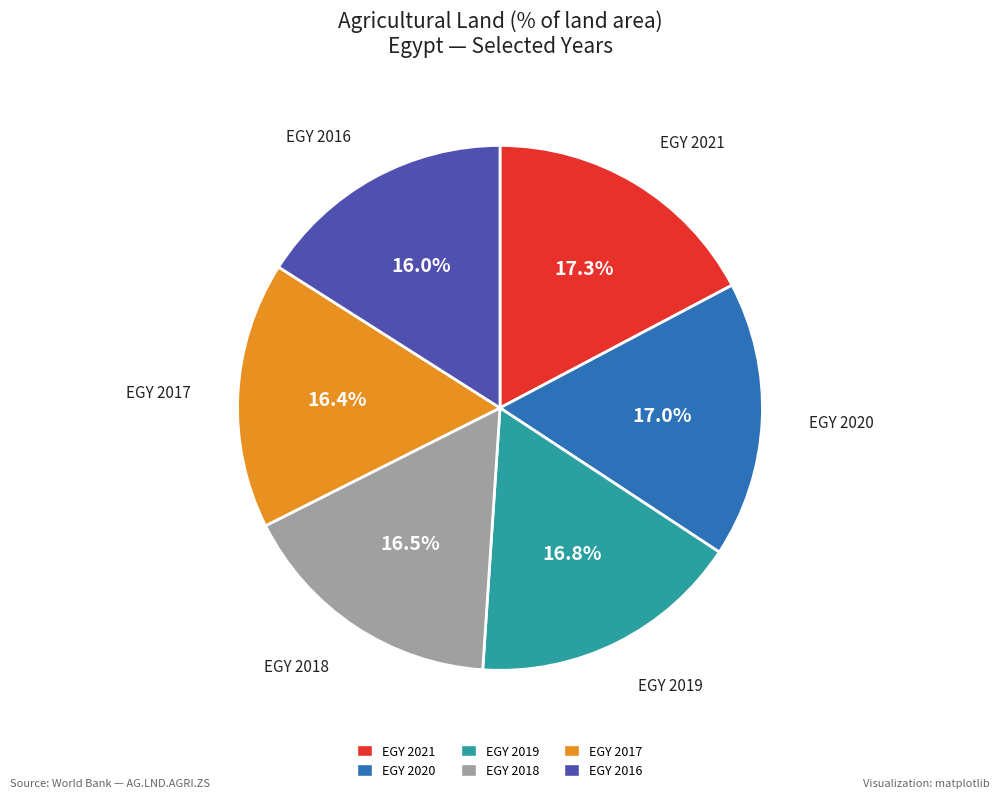

Is it true that EGY 2016 is 8% of the pie?

False